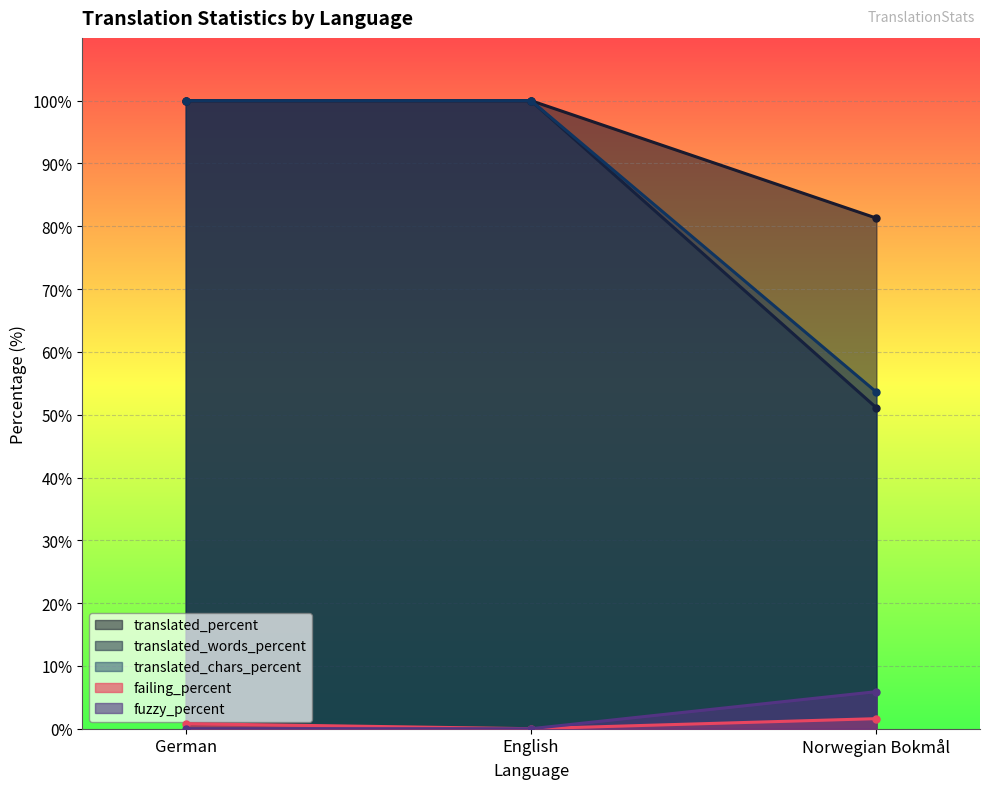

How many lines are shown in the chart?

5